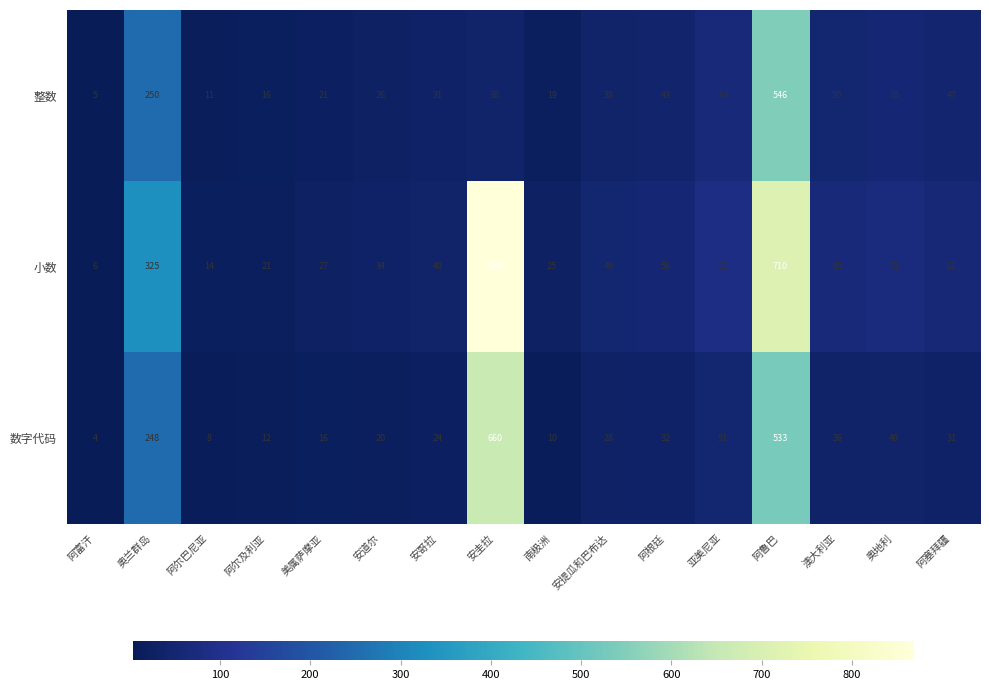

Which label corresponds to the smallest value in the chart?

阿富汗